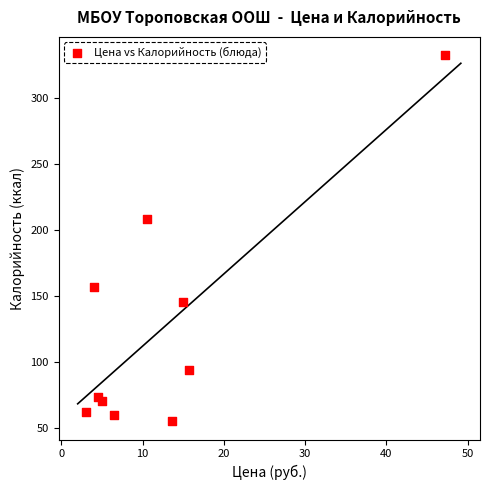

What Y value in the scatter plot is closest to 193?

208.0